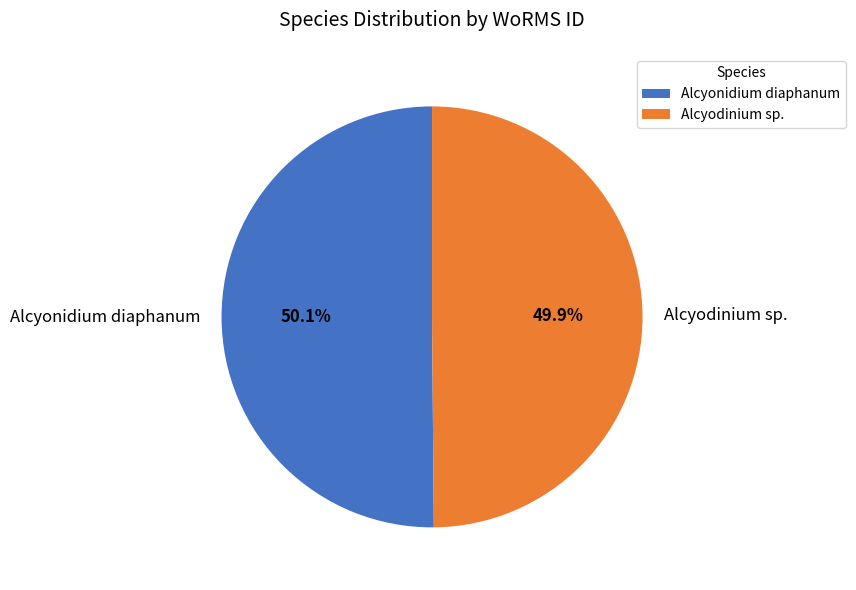

Approximately how many times larger is the value at Alcyodinium sp. compared to Alcyonidium diaphanum?

1.0